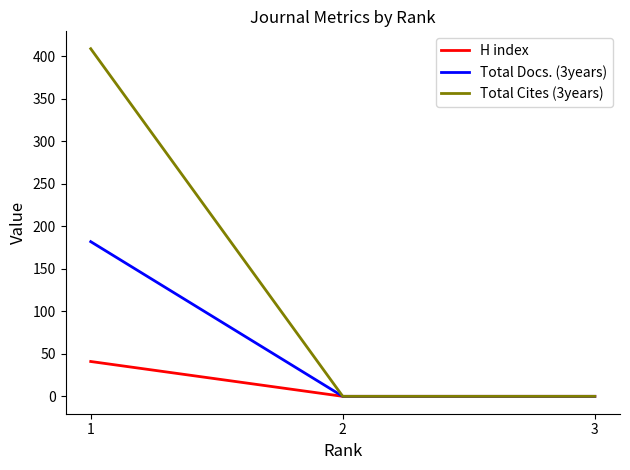

Which series has the widest spread of values?

Total Cites (3years)